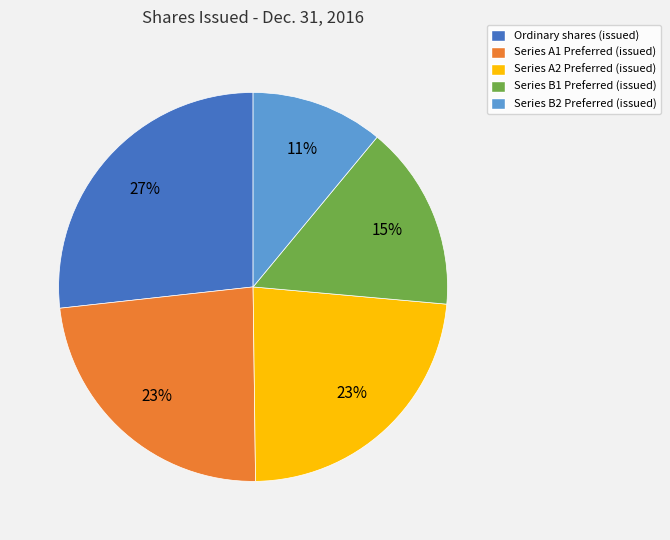

Is it true that Series B1 Preferred (issued) is 15% of the pie?

True